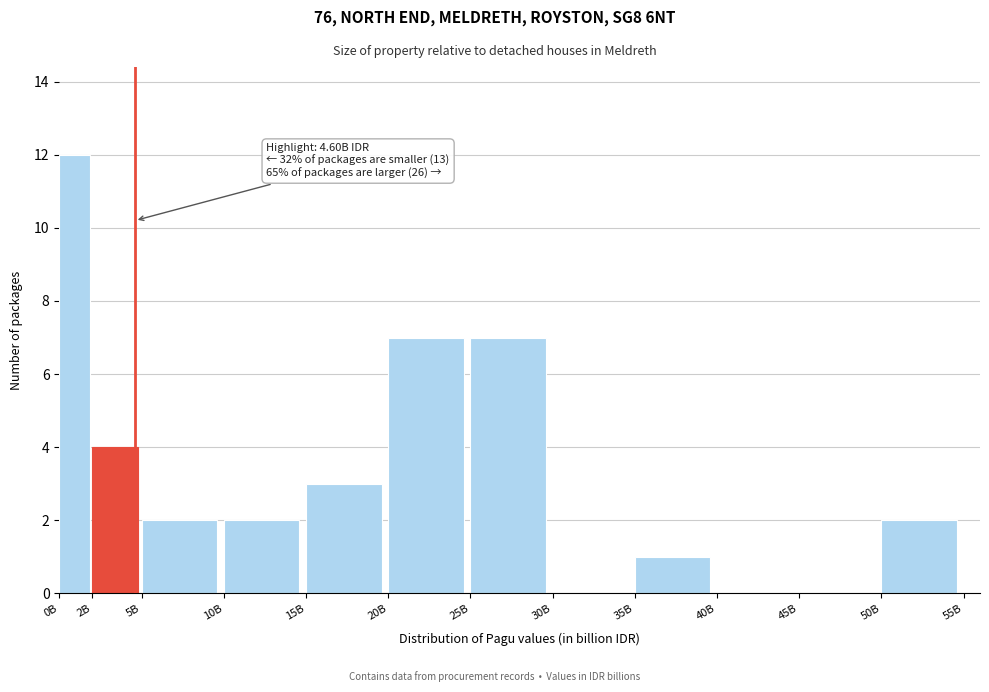

Reading left to right, list all the values displayed in this chart.

0B=12	2B=4	5B=2	10B=2	15B=3	20B=7	25B=7	30B=0	35B=1	40B=0	45B=0	50B=2